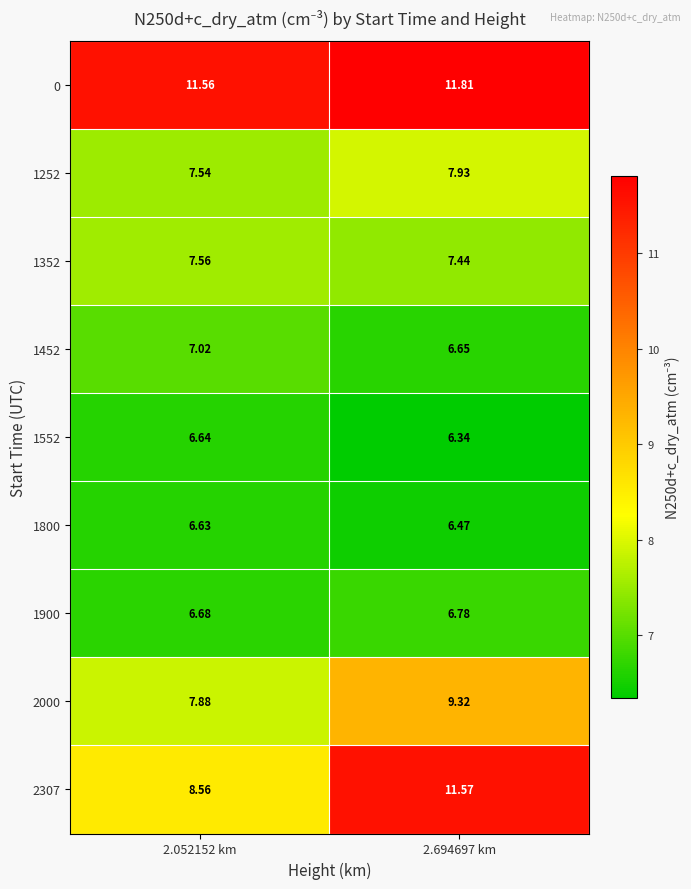

Reading left to right, list all the values displayed in this chart.

0: 2.052152 km=11.6	2.694697 km=11.8
1252: 2.052152 km=7.5	2.694697 km=7.9
1352: 2.052152 km=7.6	2.694697 km=7.4
1452: 2.052152 km=7.0	2.694697 km=6.7
1552: 2.052152 km=6.6	2.694697 km=6.3
1800: 2.052152 km=6.6	2.694697 km=6.5
1900: 2.052152 km=6.7	2.694697 km=6.8
2000: 2.052152 km=7.9	2.694697 km=9.3
2307: 2.052152 km=8.6	2.694697 km=11.6